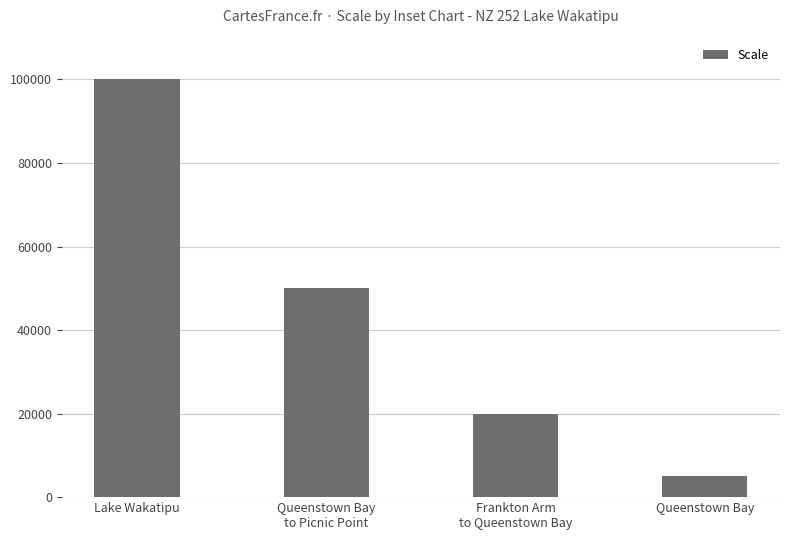

True or false: the data shows 100000 at Lake Wakatipu.

True